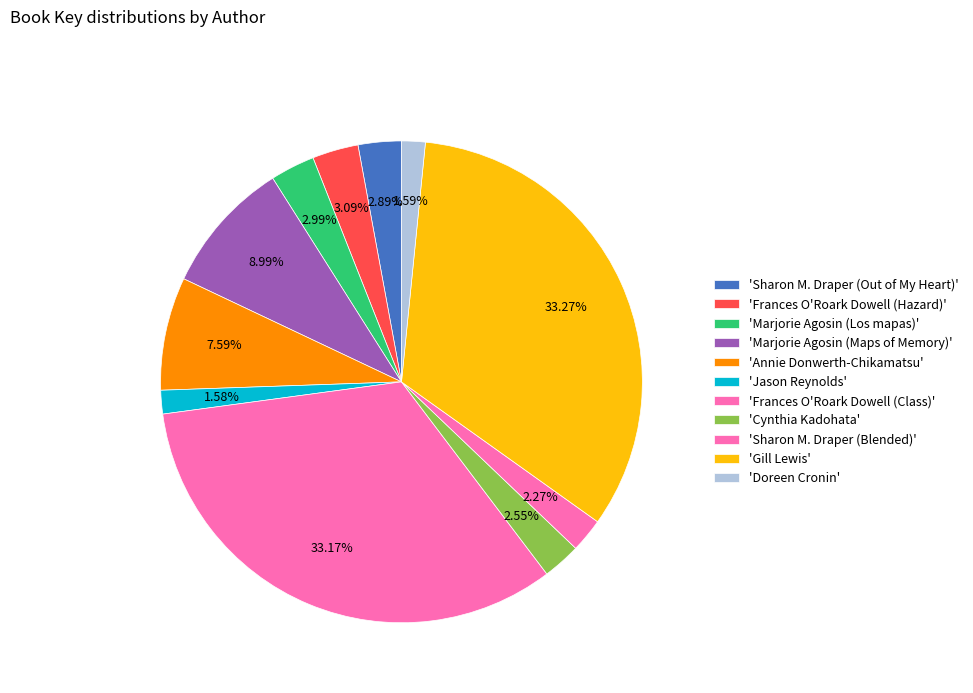

To the nearest percent, what is the average slice percentage?

9%